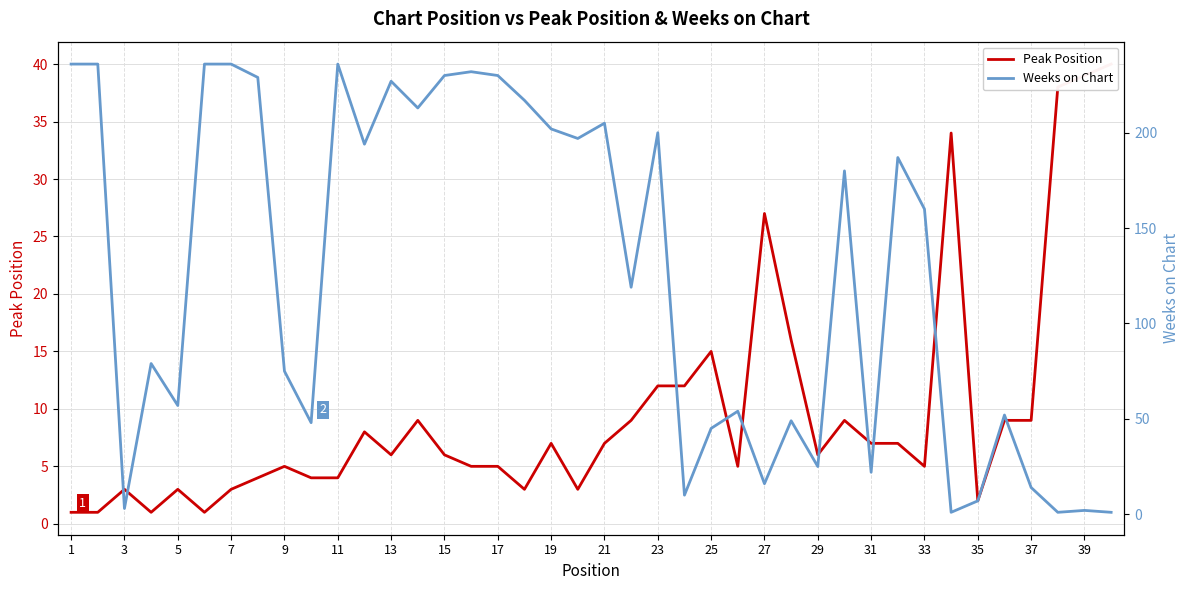

Is the value of Peak Position at 33 greater than the value of Weeks on Chart at 39?

No